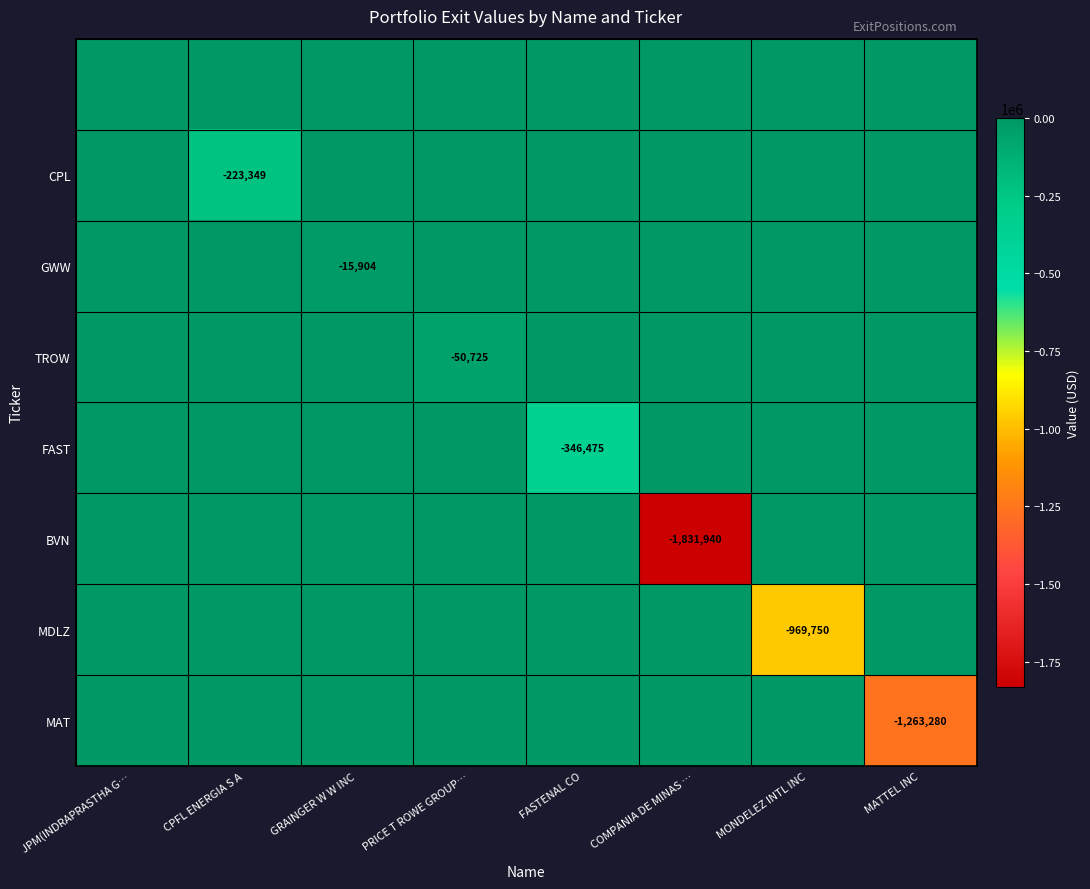

Is it true that MAT equals -1263280 at MATTEL INC?

True